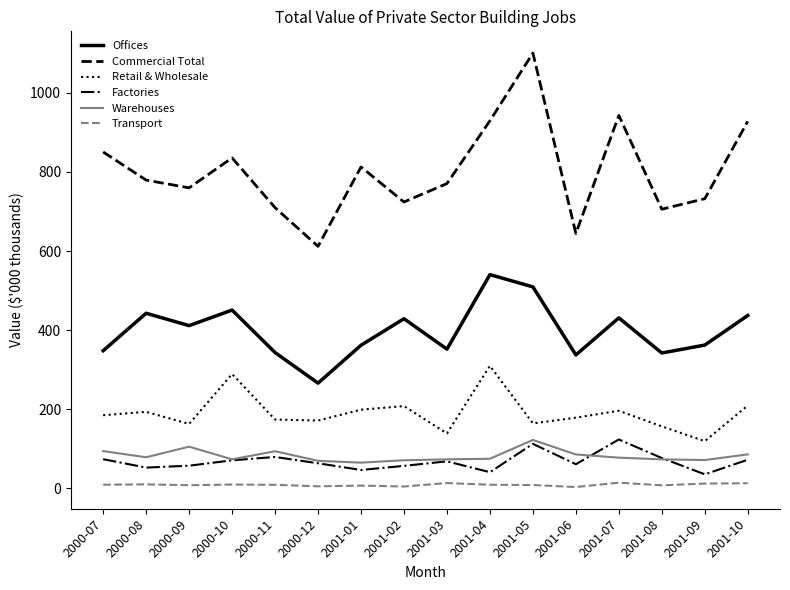

Does the chart have visible grid lines?

No